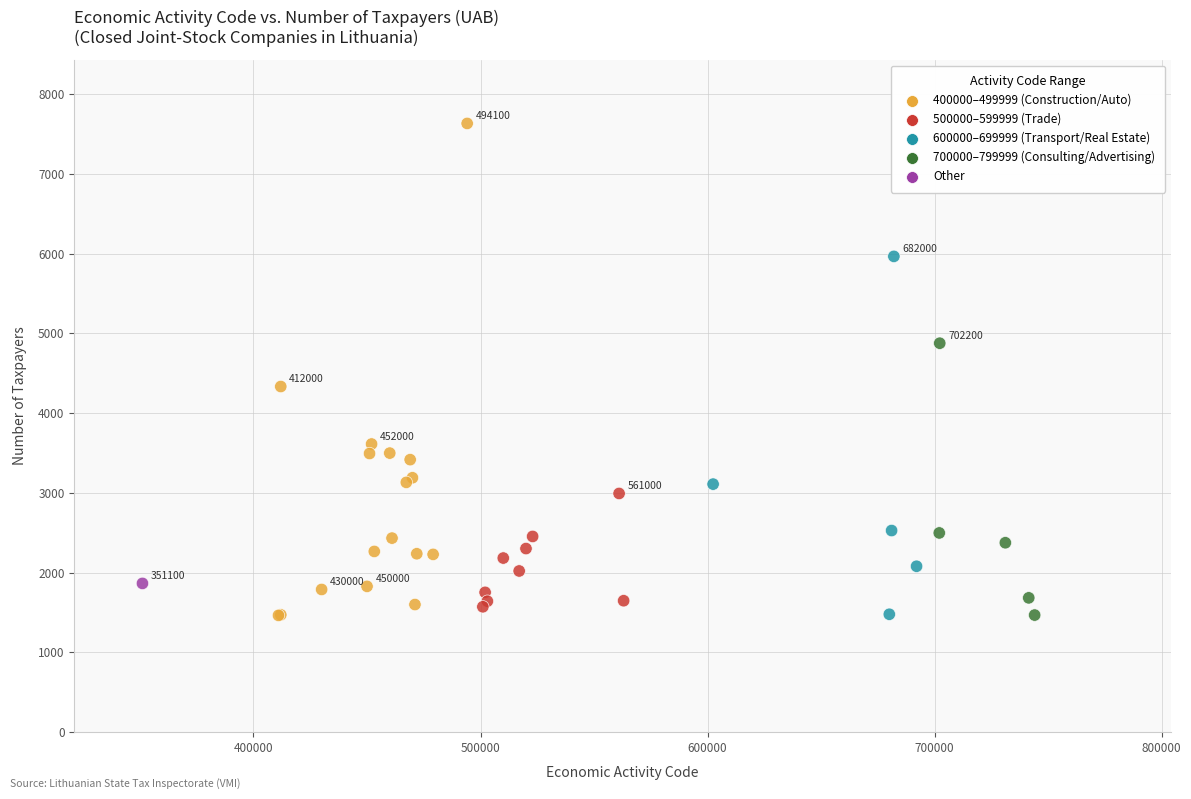

What Y value in the scatter plot is closest to 4547?

4333